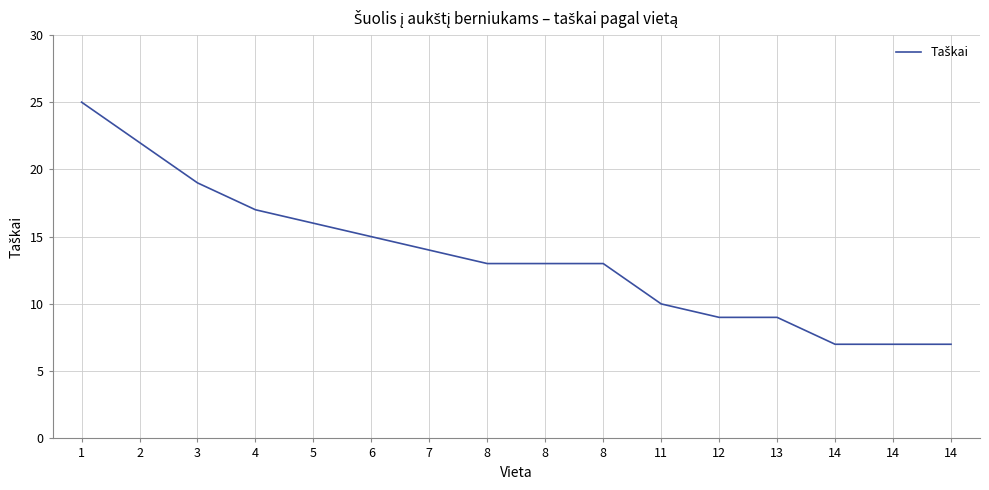

Does the chart display data point markers on the line(s)?

No